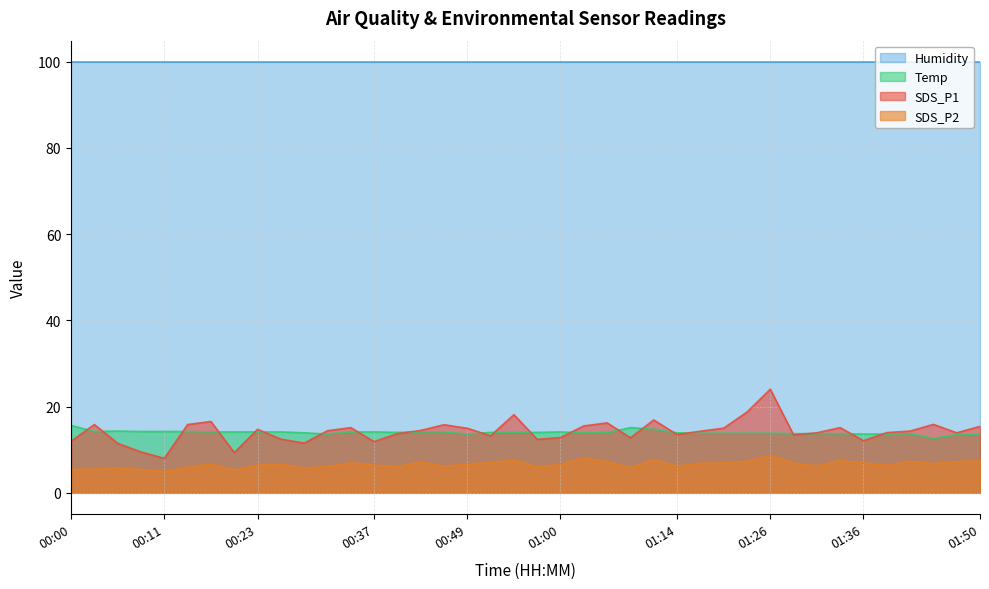

True or false: SDS_P2 has more than 2 points higher than both neighbors.

True